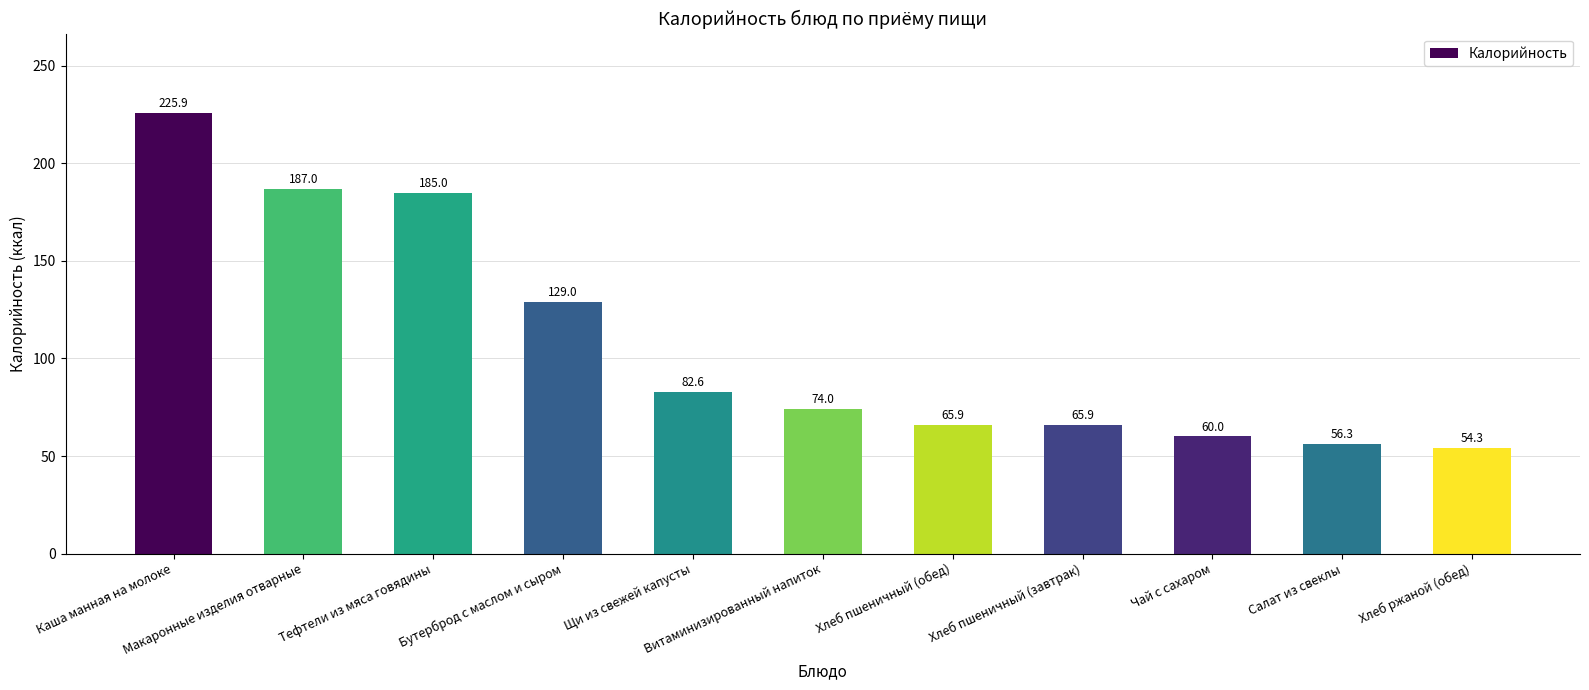

How many data points are less than 74?

5